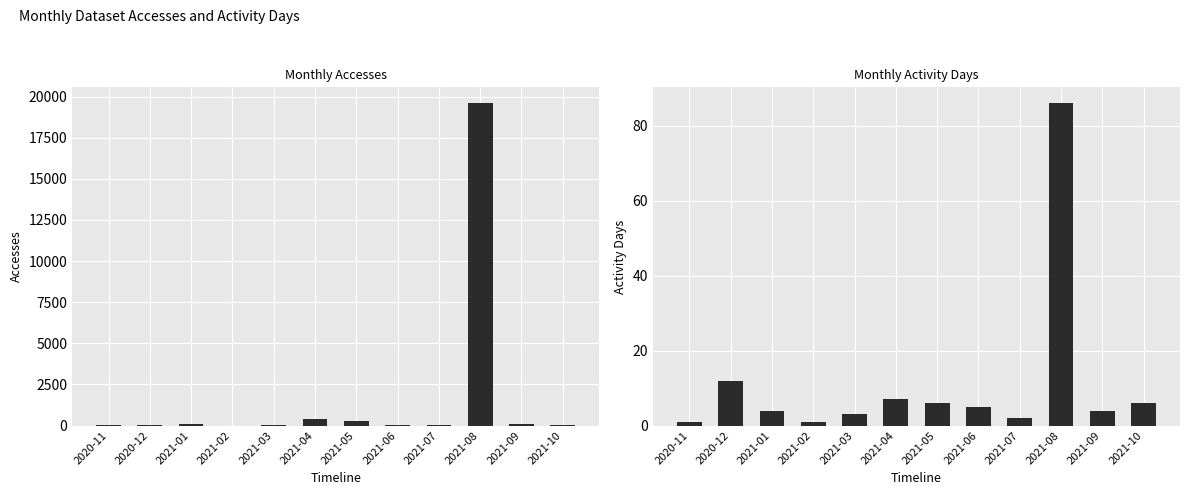

What is the spread (max minus min) of values at 2021-09?

77